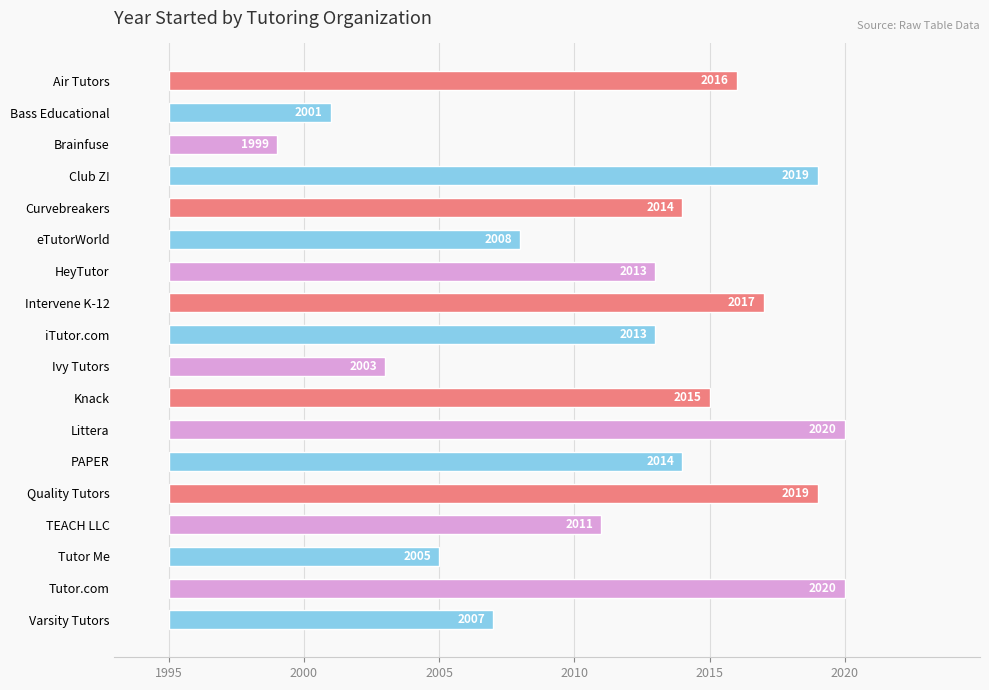

What is the difference between the maximum and minimum values?

21